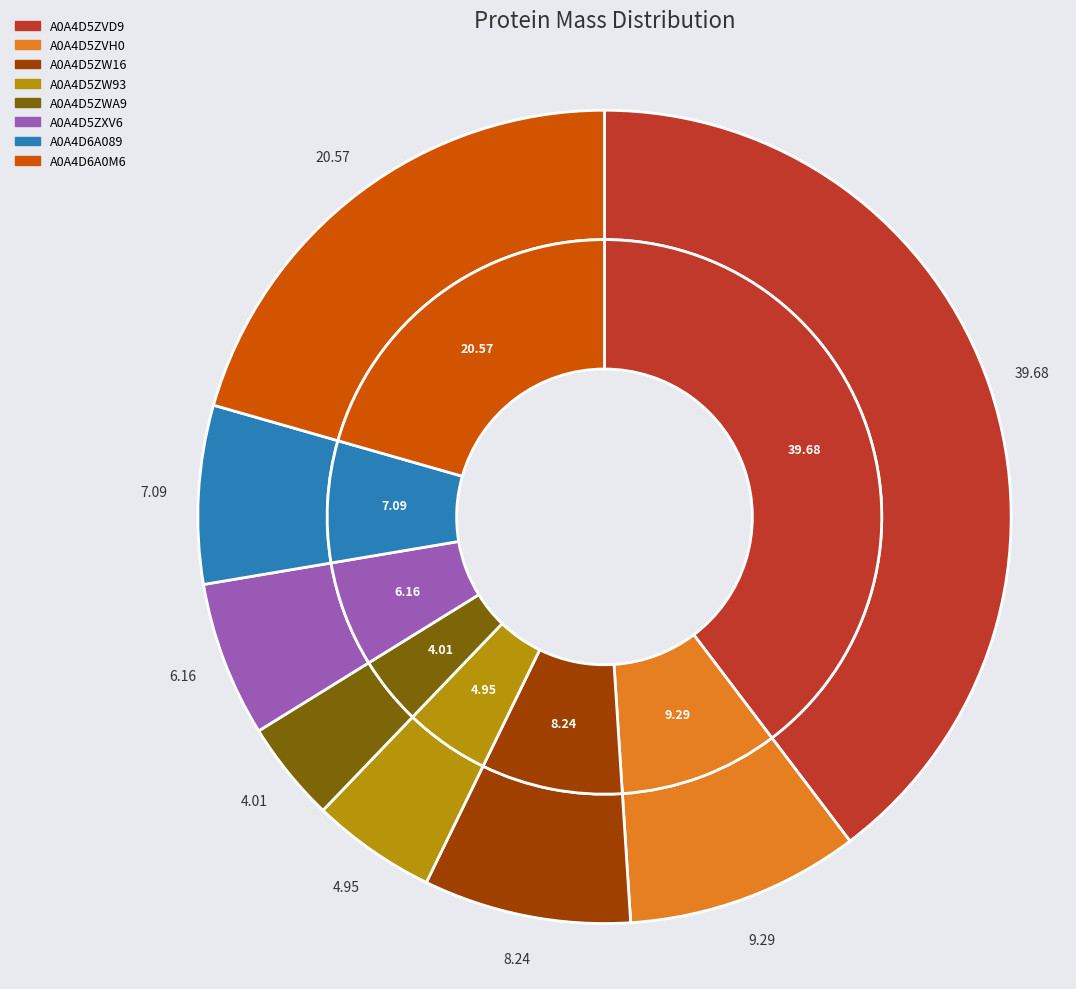

What percentage is the A0A4D5ZVD9 slice, to the nearest percent?

40%